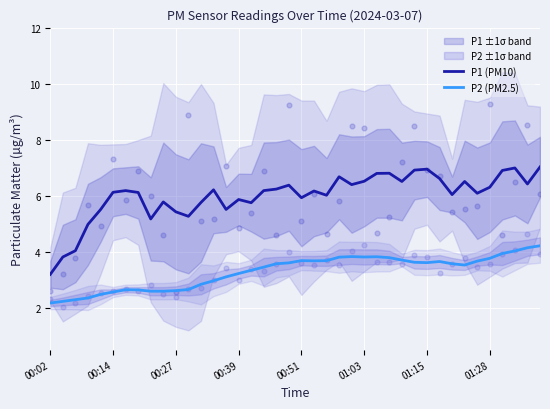

The value of P1 (PM10) at 00:02 is 3.2. True or false?

True